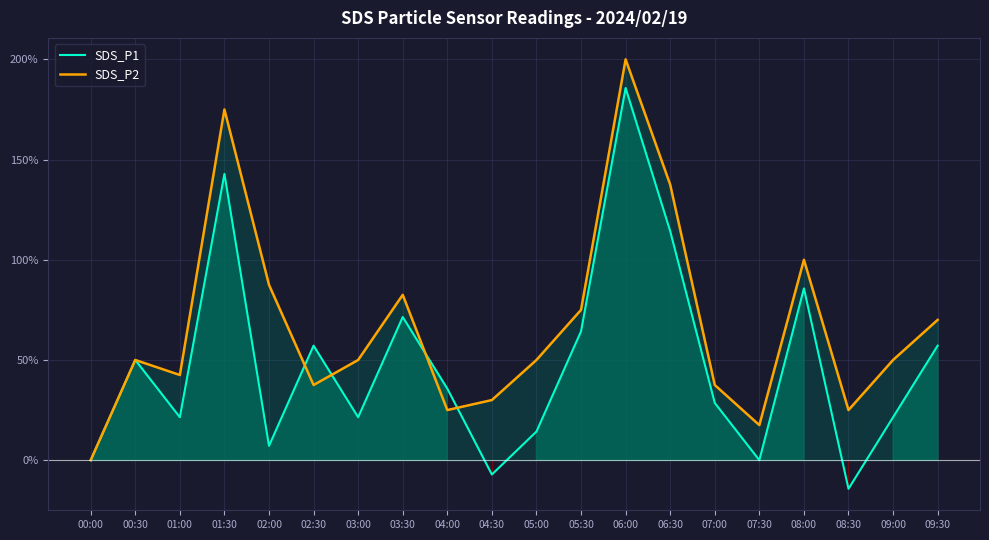

Rank the series by their average value, from highest to lowest.

SDS_P2, SDS_P1